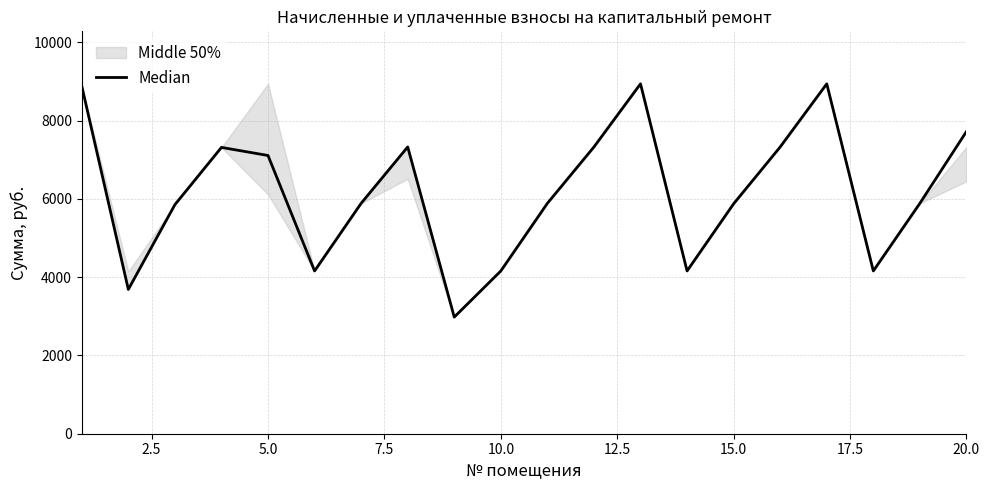

How many points are lower than both their immediate neighbors (excluding endpoints)?

5